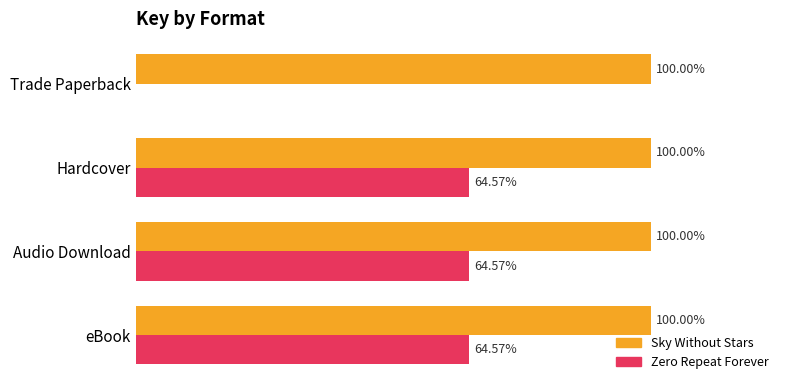

What are all the series names shown in the legend?

Sky Without Stars, Zero Repeat Forever